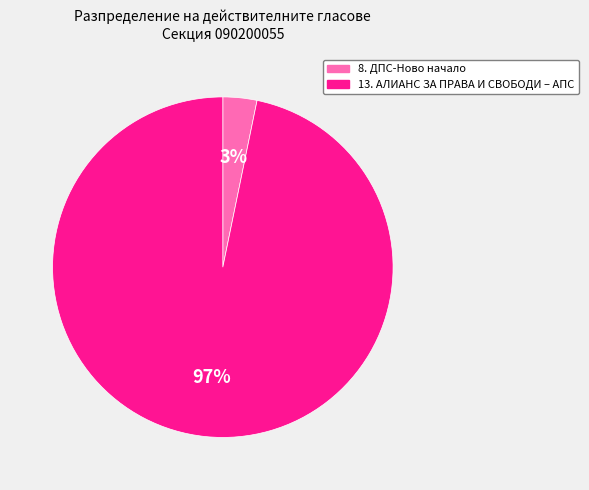

To the nearest percent, what is the combined percentage of 13. АЛИАНС ЗА ПРАВА И СВОБОДИ – АПС and 8. ДПС-Ново начало?

100%